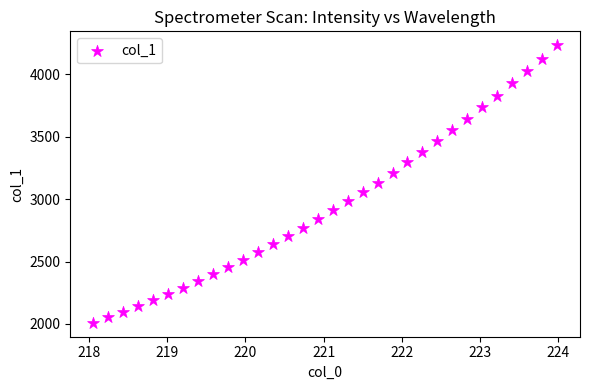

What is the range of X values (max minus min)?

5.9